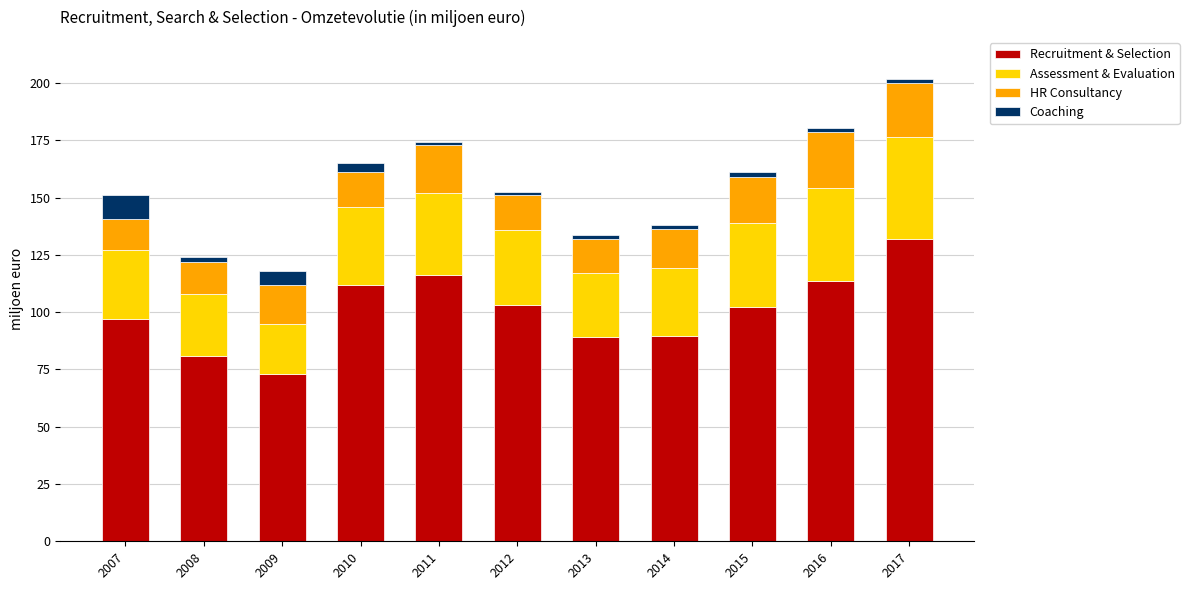

What is the minimum value for Recruitment & Selection?

73.0